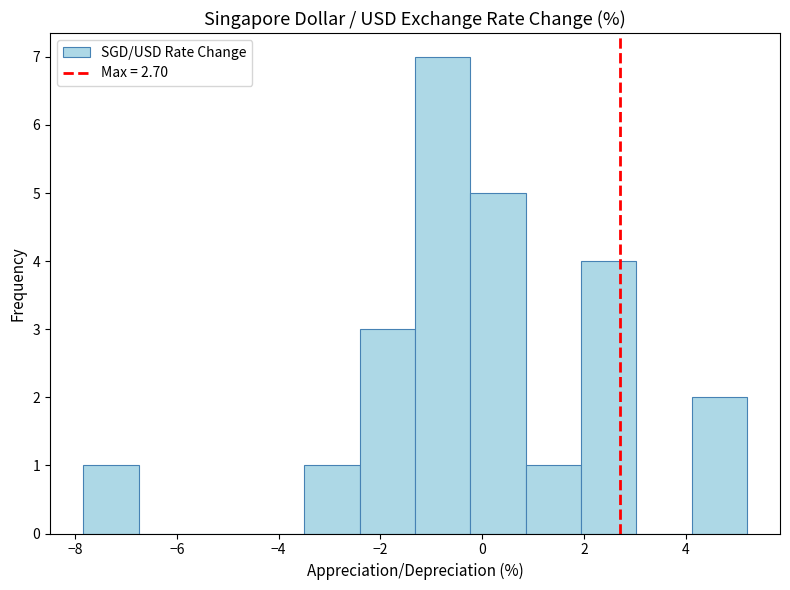

What is the height of the bar covering 2.0 to 3.0 on the x-axis? Neither the bar edges nor the heights are printed on the chart, so give them approximately, as read against the axes.

4